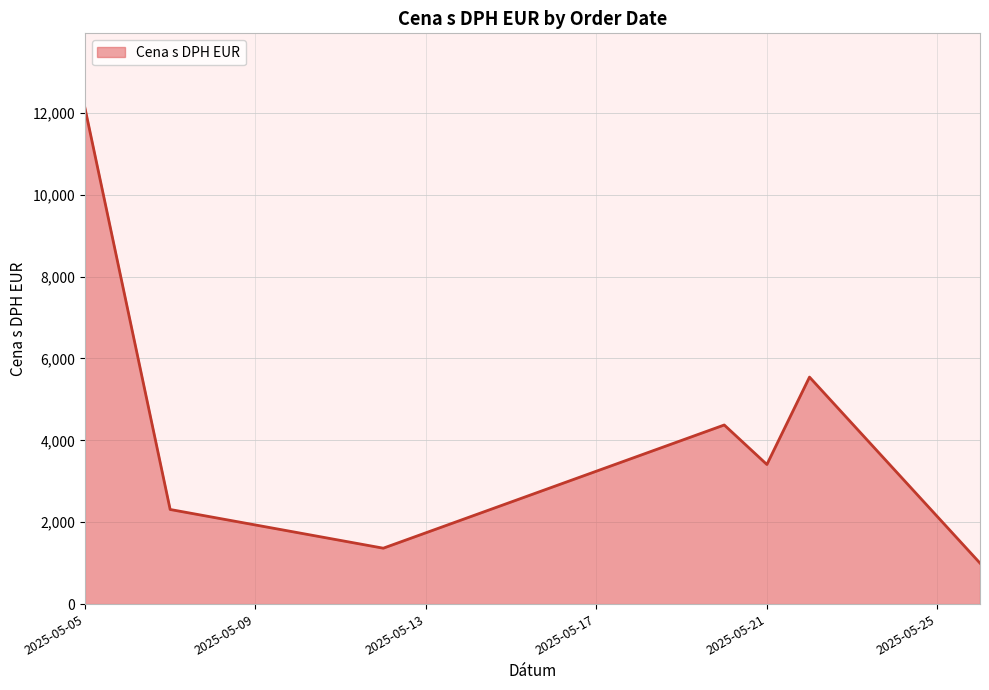

How many lines are shown in the chart?

1